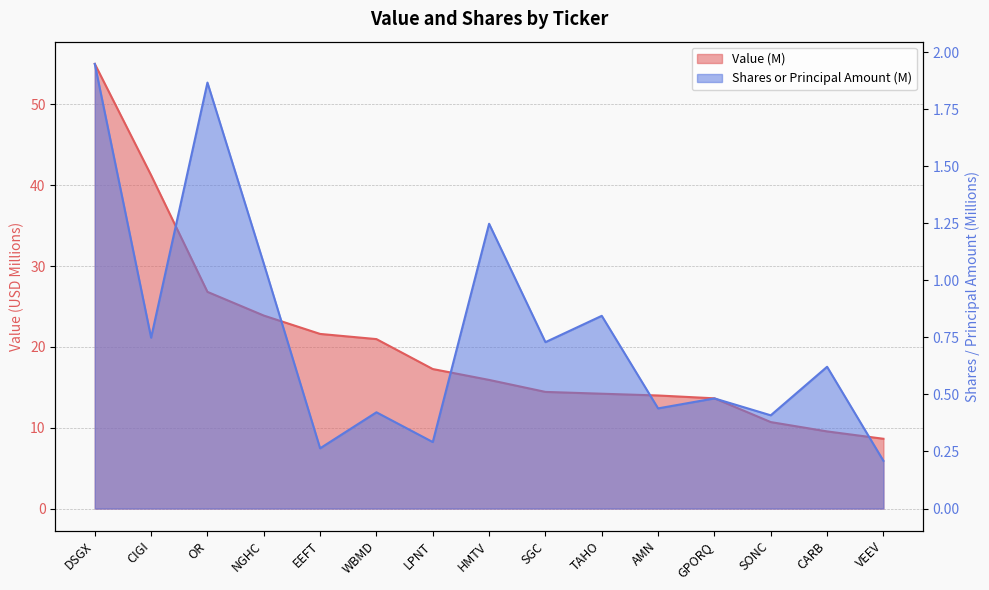

Rank the series by their maximum value, from lowest to highest.

Shares or principal amount, Value